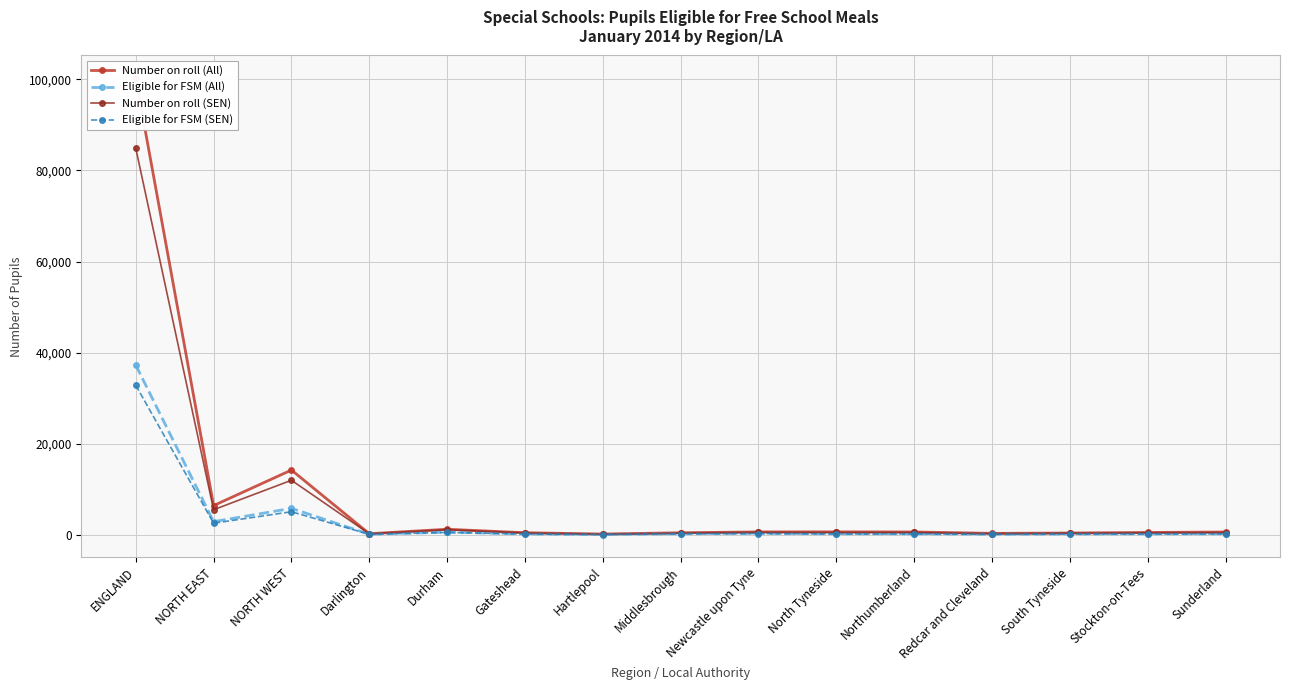

Reading right to left, what are all the values shown in this chart?

Number on roll (All): 629	530	405	331	633	659	649	460	183	467	1231	255	14235	6430	100240
Eligible for FSM (All): 242	231	195	150	243	241	322	260	93	197	587	137	5820	2900	37275
Number on roll (SEN): 512	434	372	270	531	521	552	392	146	427	1130	231	11990	5520	84885
Eligible for FSM (SEN): 208	194	180	125	212	197	288	227	78	184	543	126	5080	2560	32850